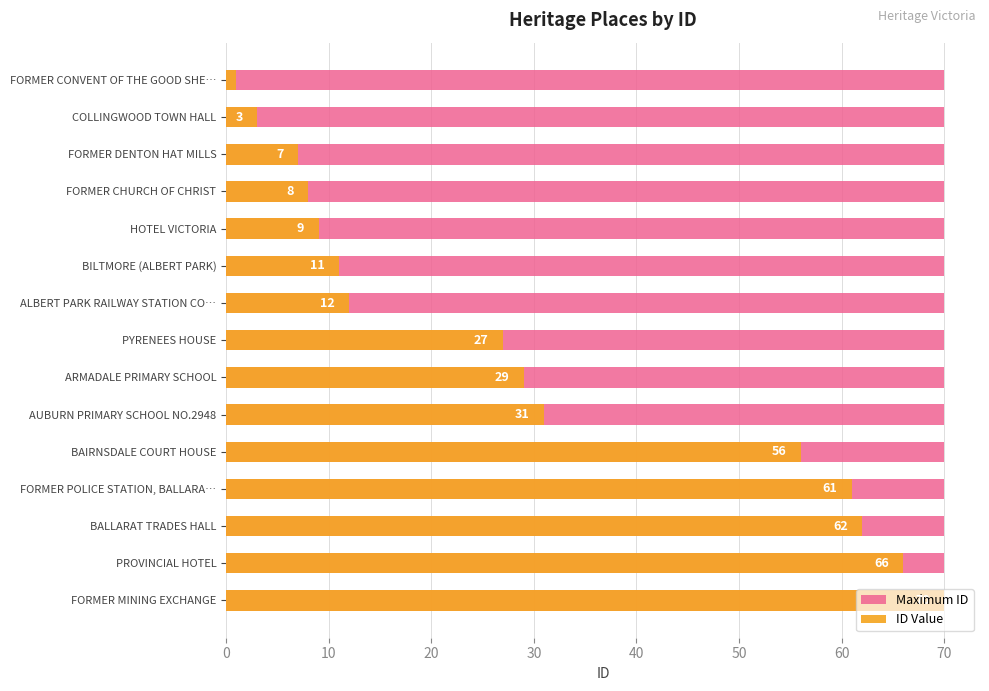

What is the approximate value of ID Value at 14?

70.0